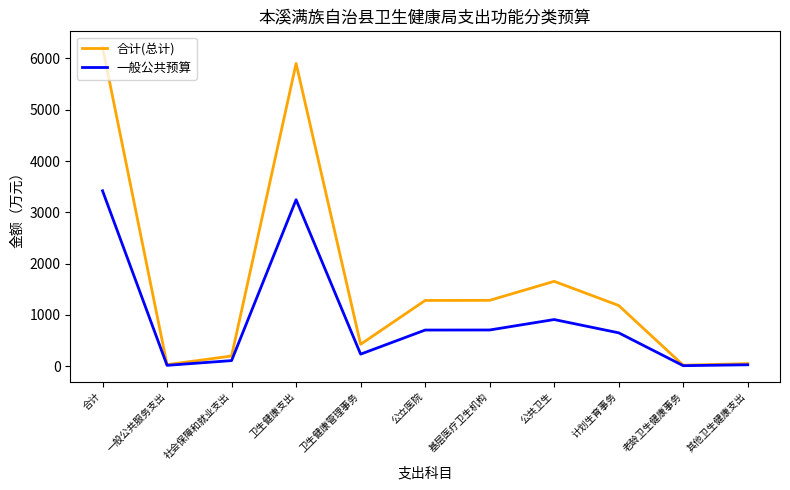

Which series has the widest spread of values?

合计(总计)